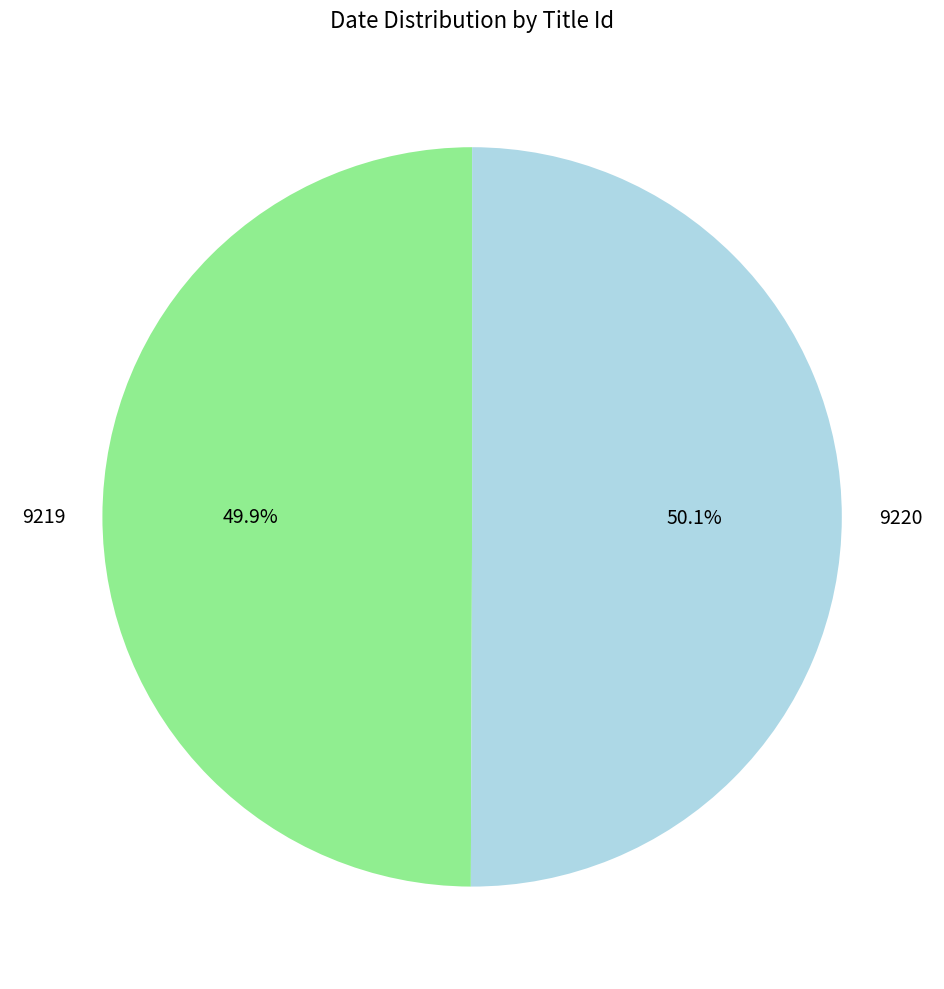

Is there any slice that represents more than half of the pie?

Yes